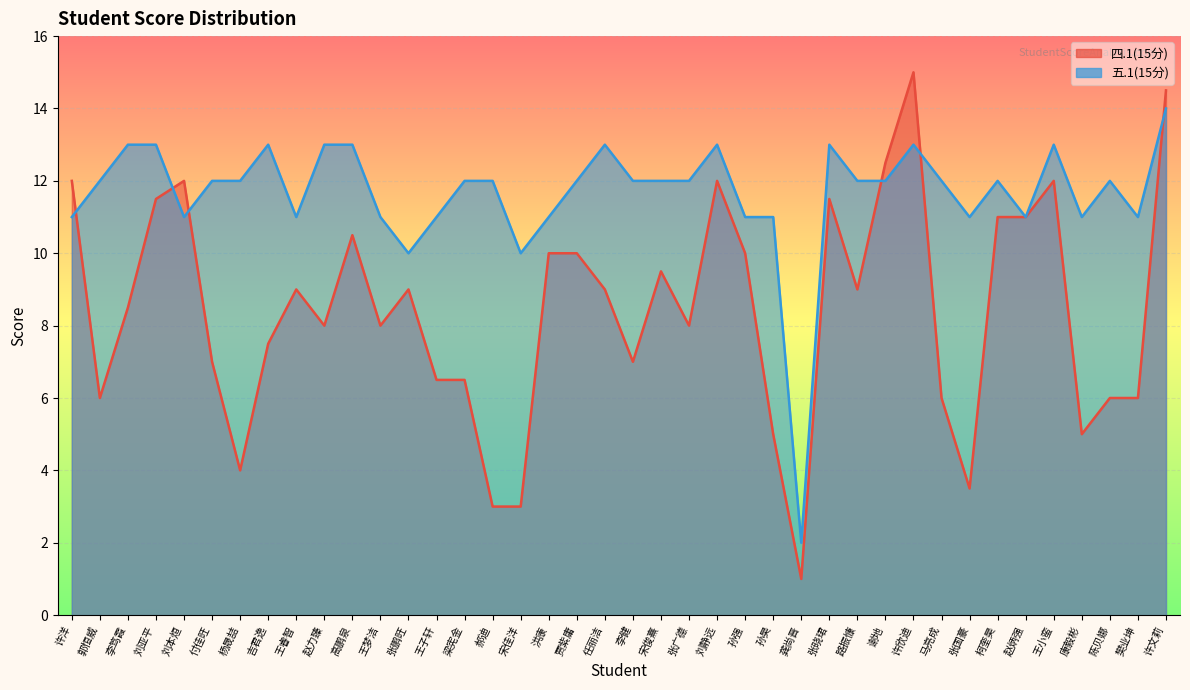

Which series has the largest total across all categories?

五.1(15分)